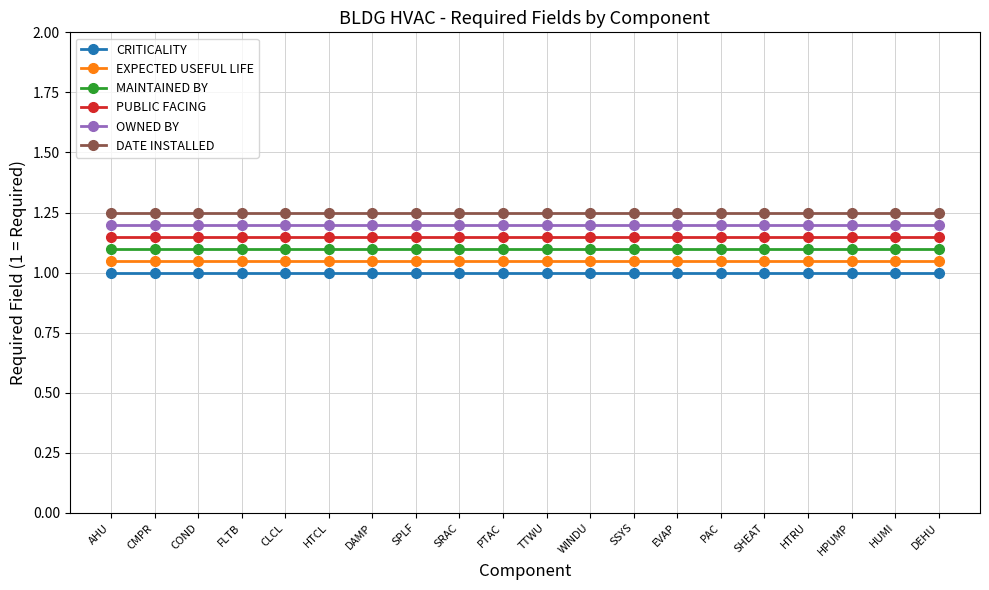

What is the value of the CRITICALITY point at the 11th from the left?

1.0